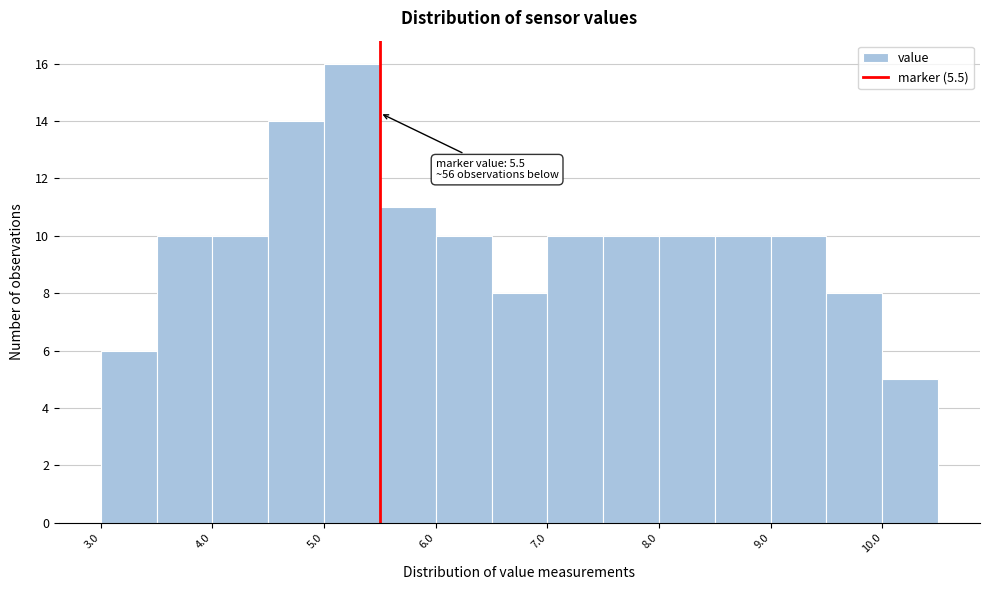

Which range on the x-axis has the tallest bar?

5.0 to 5.5